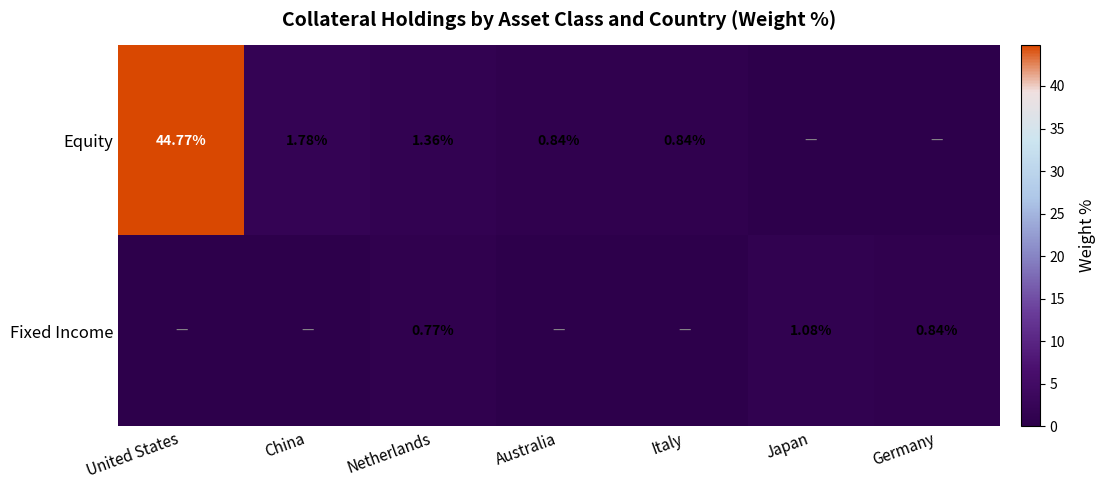

True or false: Equity has a value of 25.9 at United States.

False